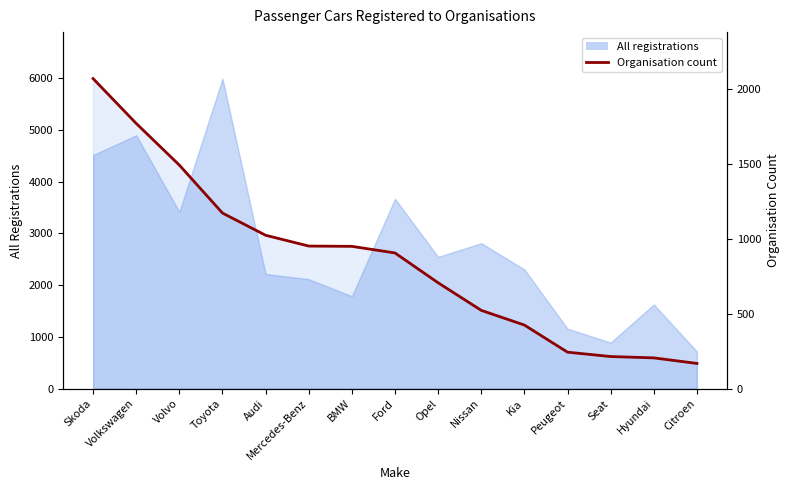

Which has a higher value, Toyota or Audi?

Toyota